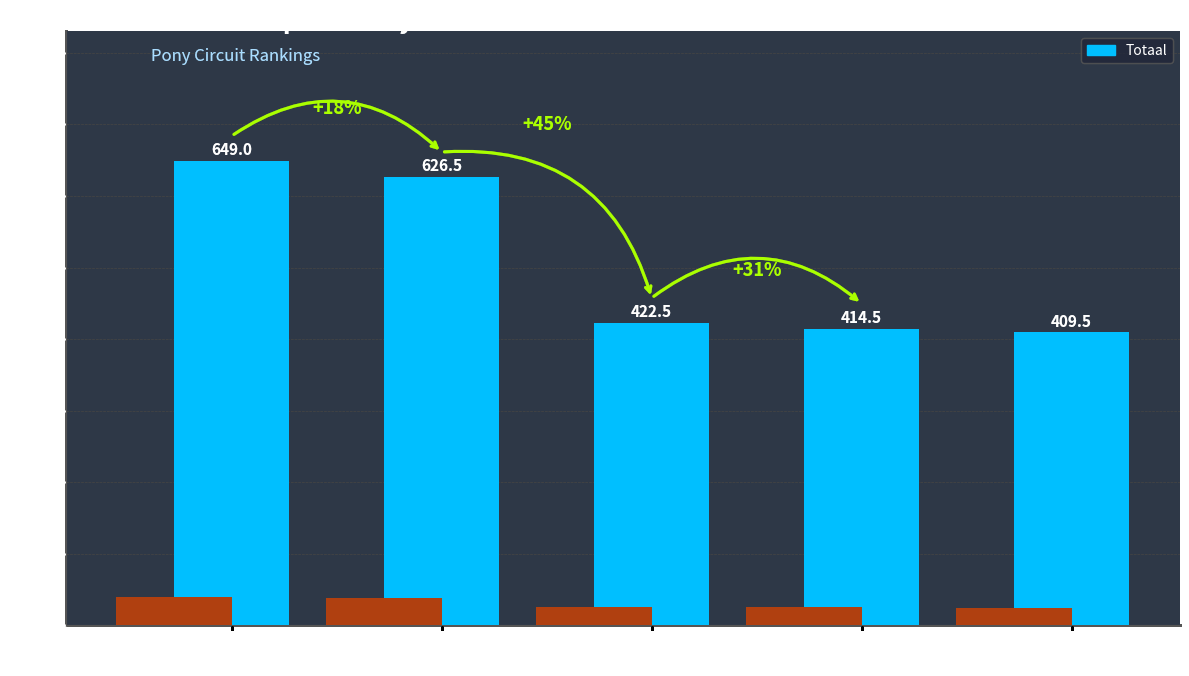

What is the average value?

504.4